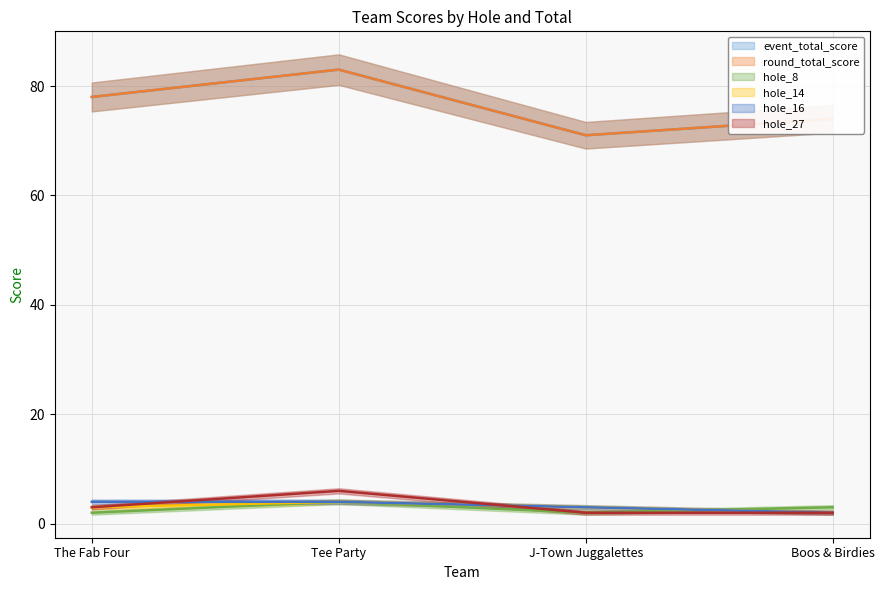

How many times do hole_14 and hole_27 cross each other?

1